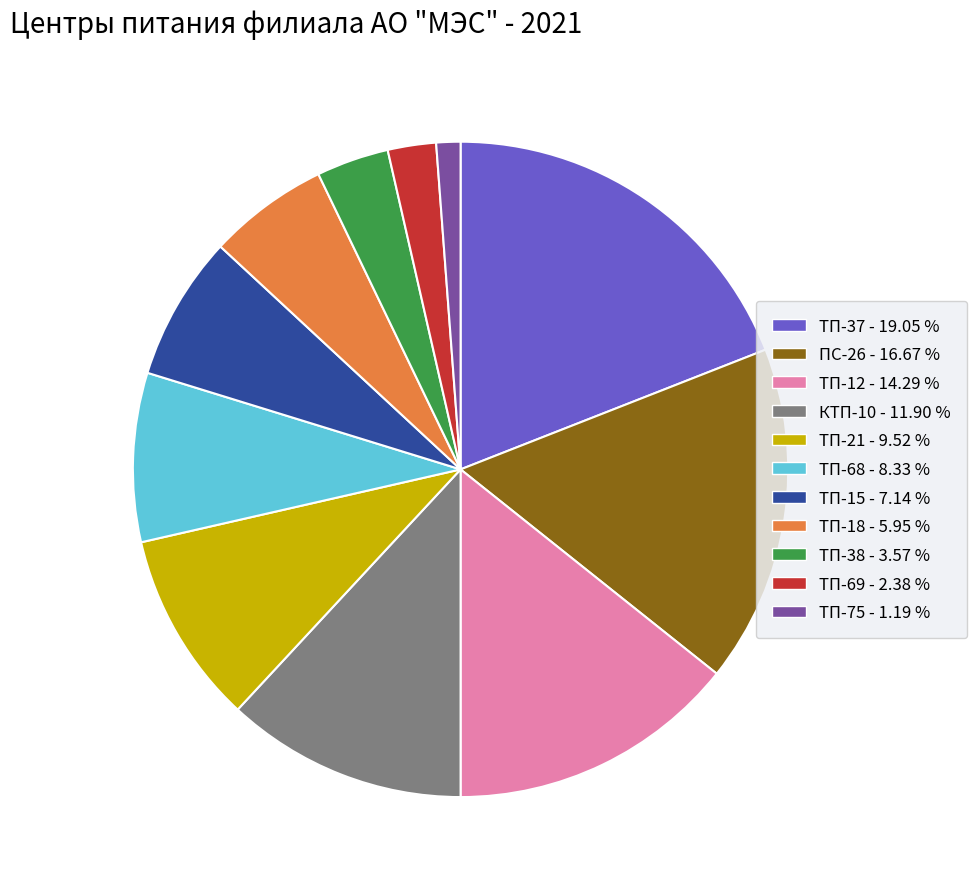

True or false: ТП-37 accounts for 19% of the total.

True